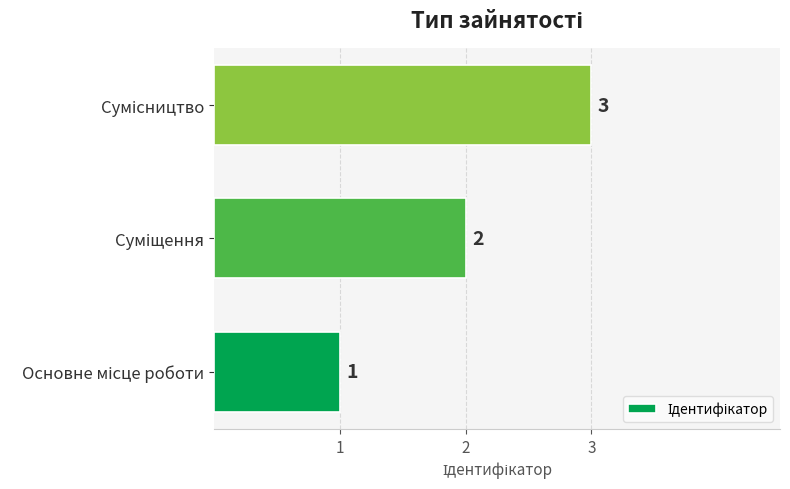

Count the number of data series in this chart.

1